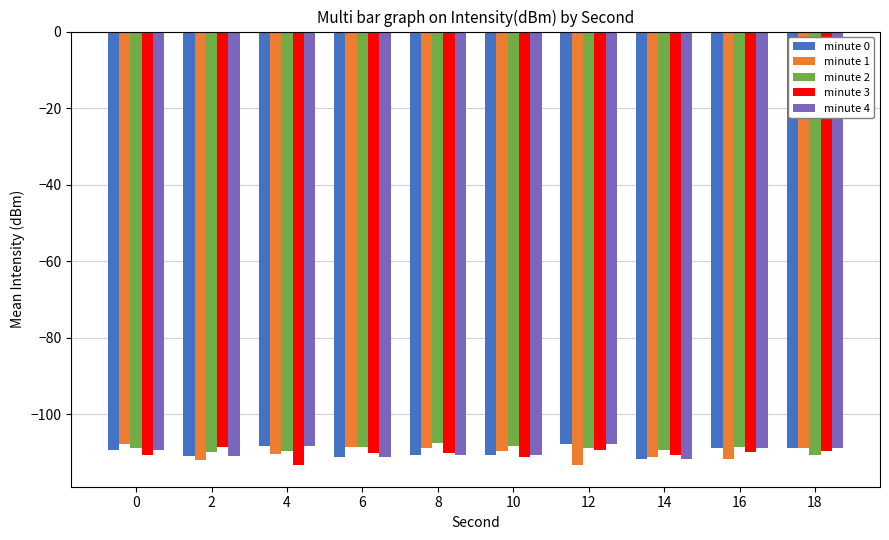

What is the total value across all series at 14?

-554.9